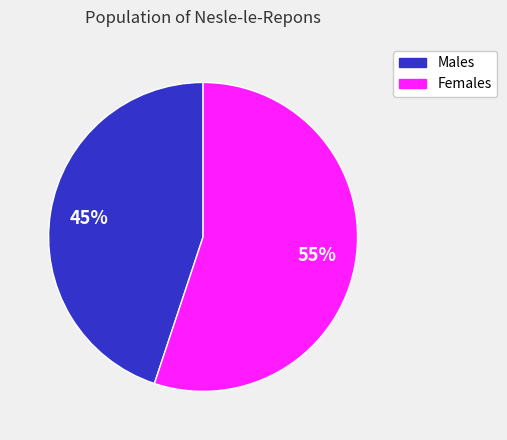

To the nearest percent, what is the difference between the largest and smallest slice percentages?

10%